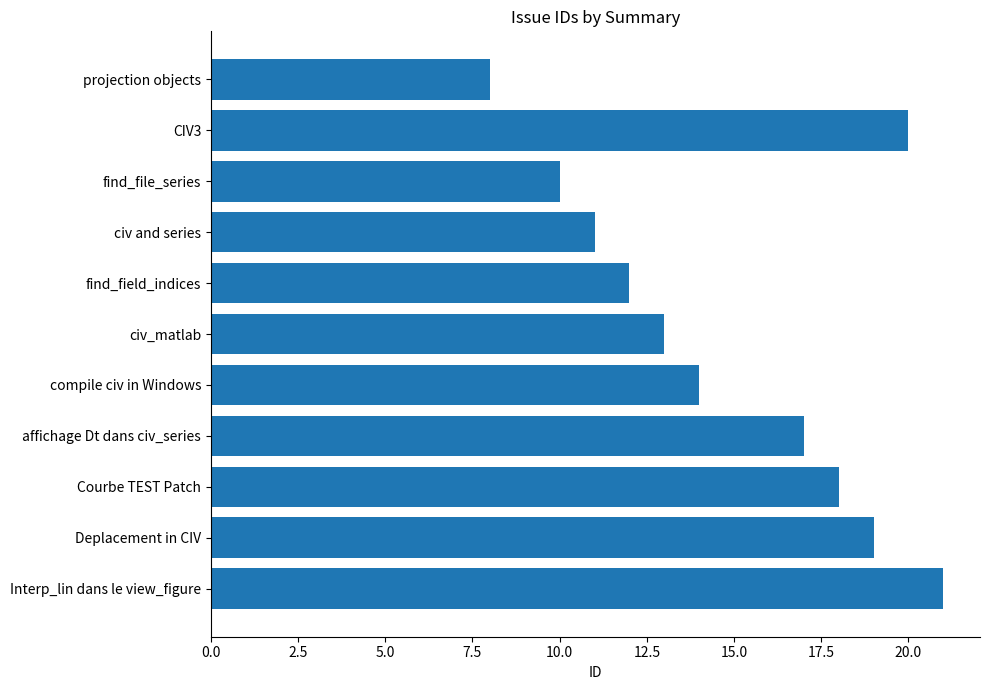

What is the maximum value shown in the chart?

21